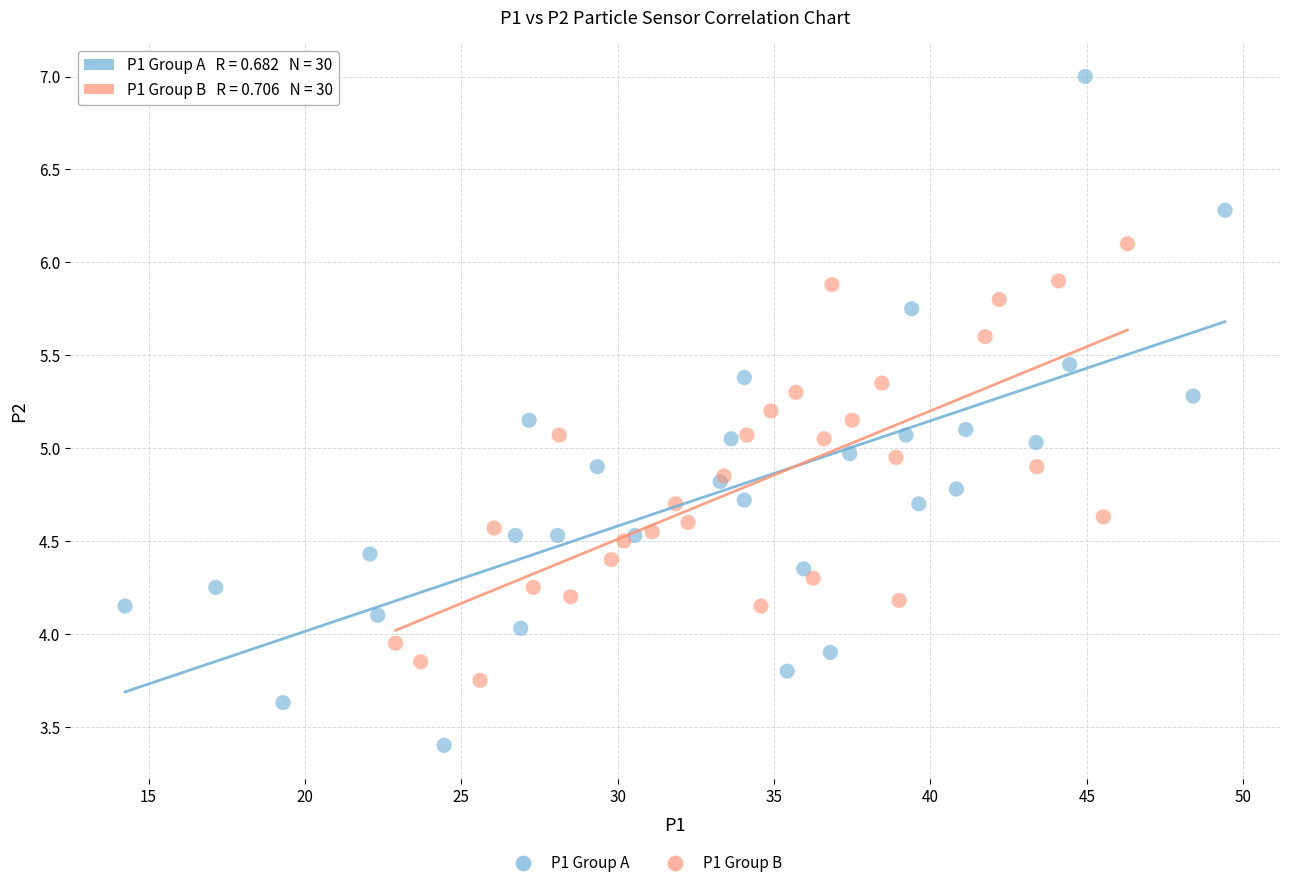

Which series contains the lowest Y value?

P1 Group A